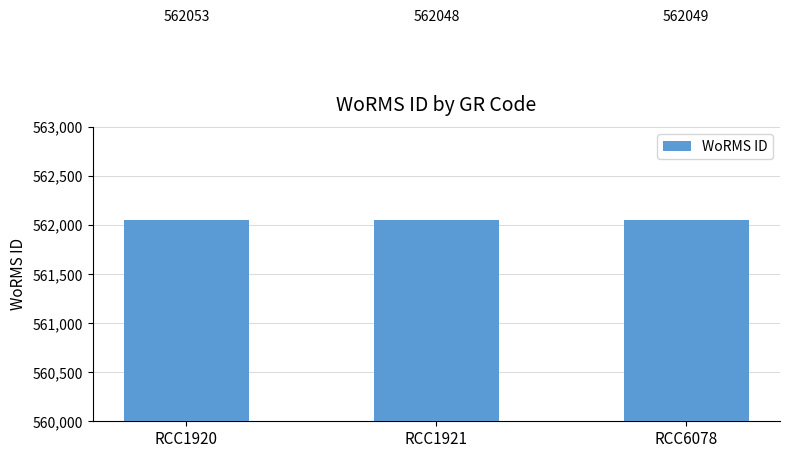

Where does the data first go above 562049?

RCC1920